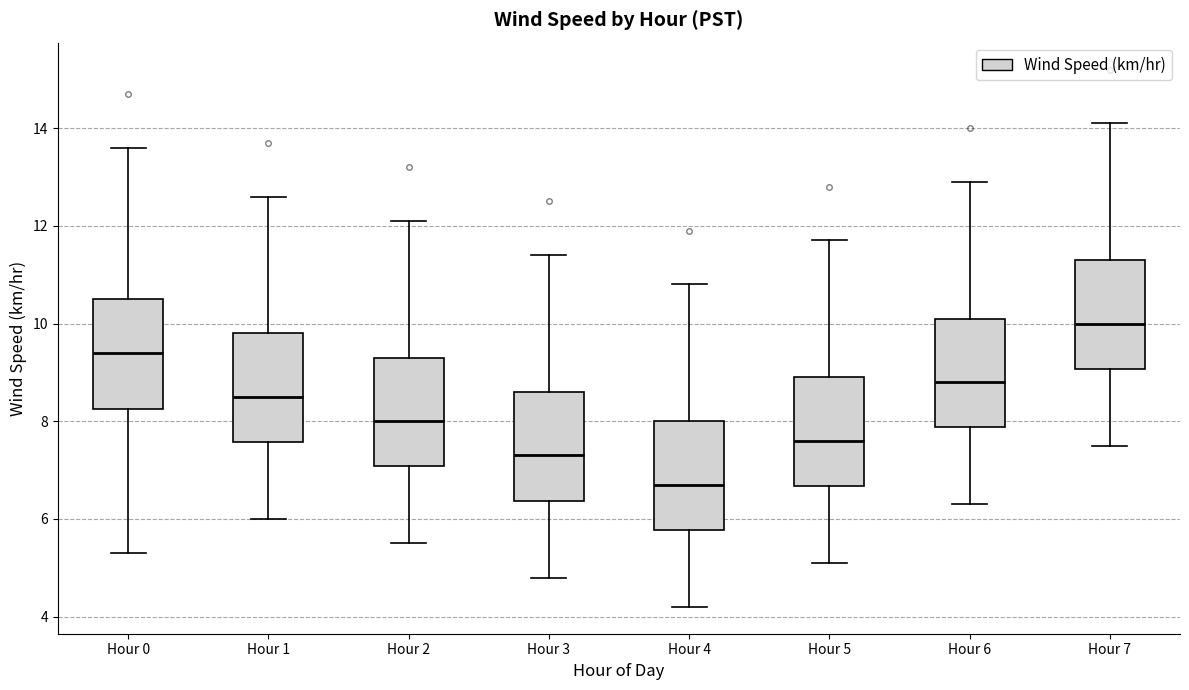

Which box has the highest median line?

Hour 7